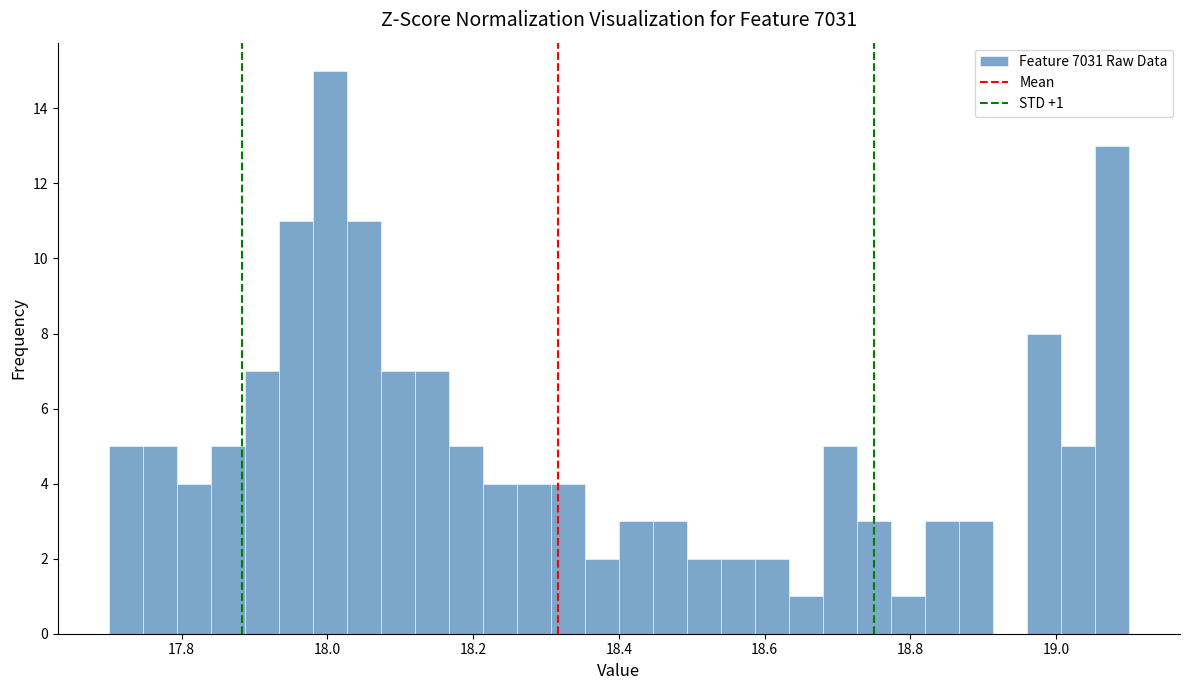

Around what value on the x-axis is the tallest bar? Give the approximate position of its centre, as read against the axis.

18.00